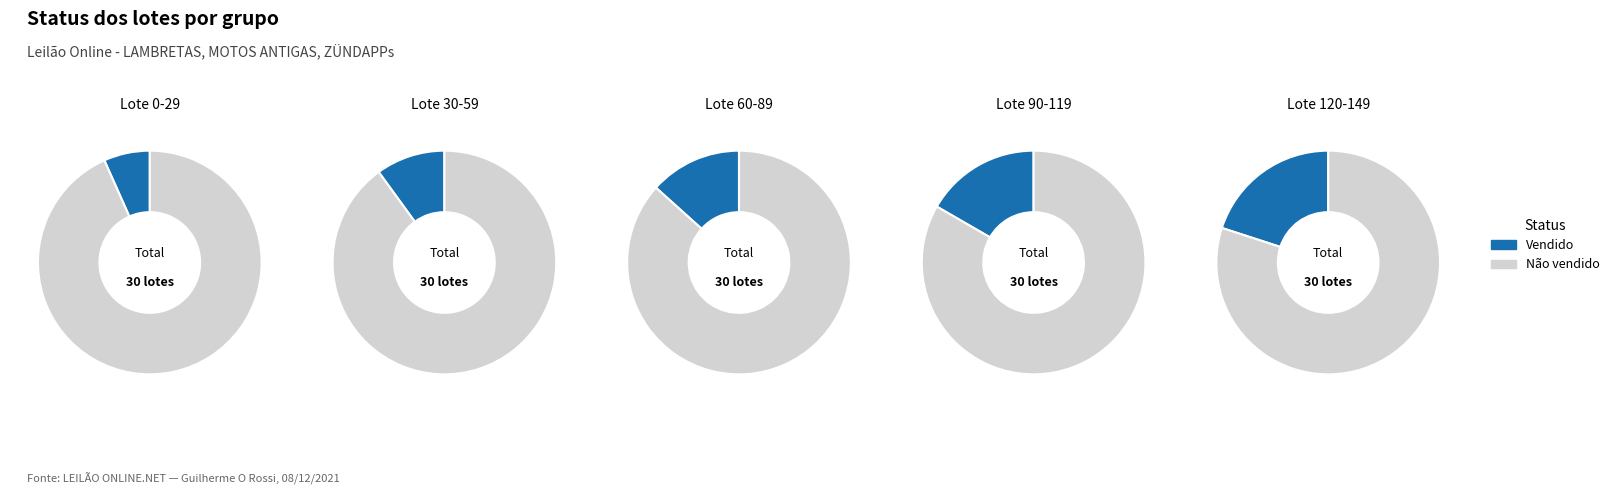

To the nearest percent, what percentage of the pie is Vendido?

7%